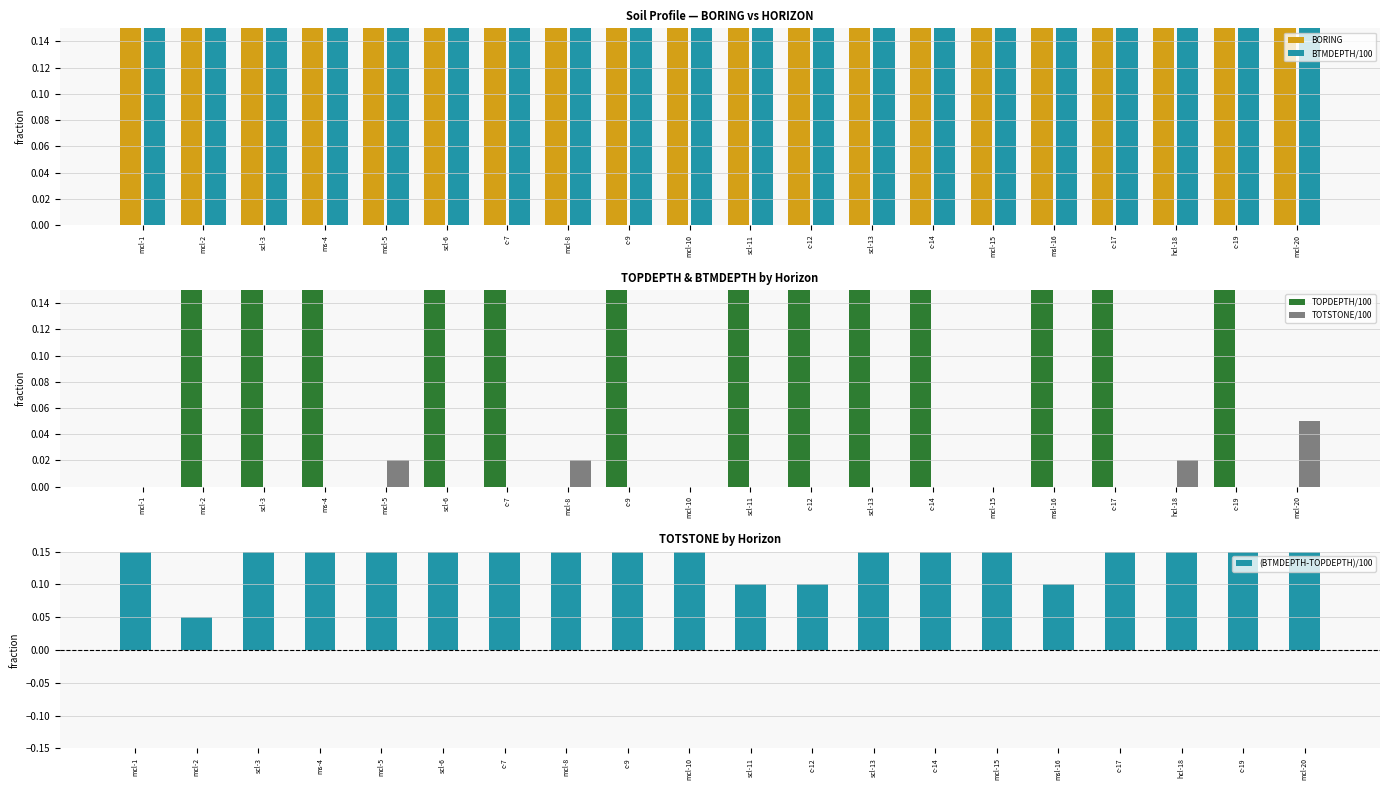

The value of (BTMDEPTH-TOPDEPTH)/100 at ms-4 is 0.5. True or false?

False